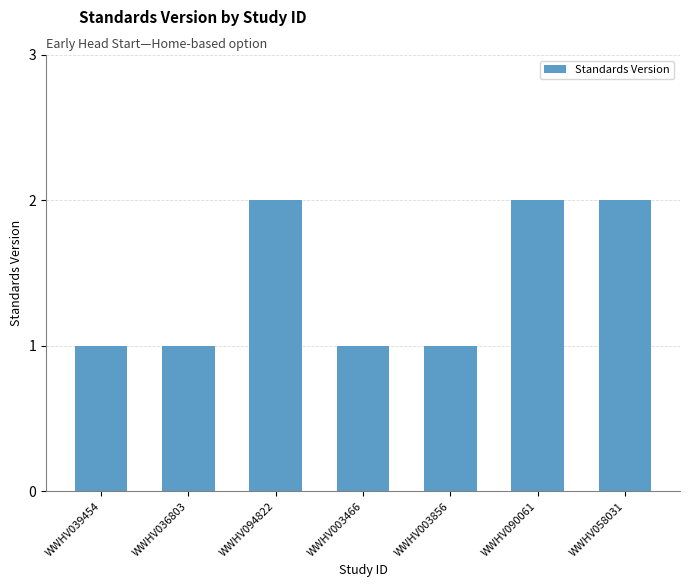

What is the change in value from WWHV036803 to WWHV094822?

+1